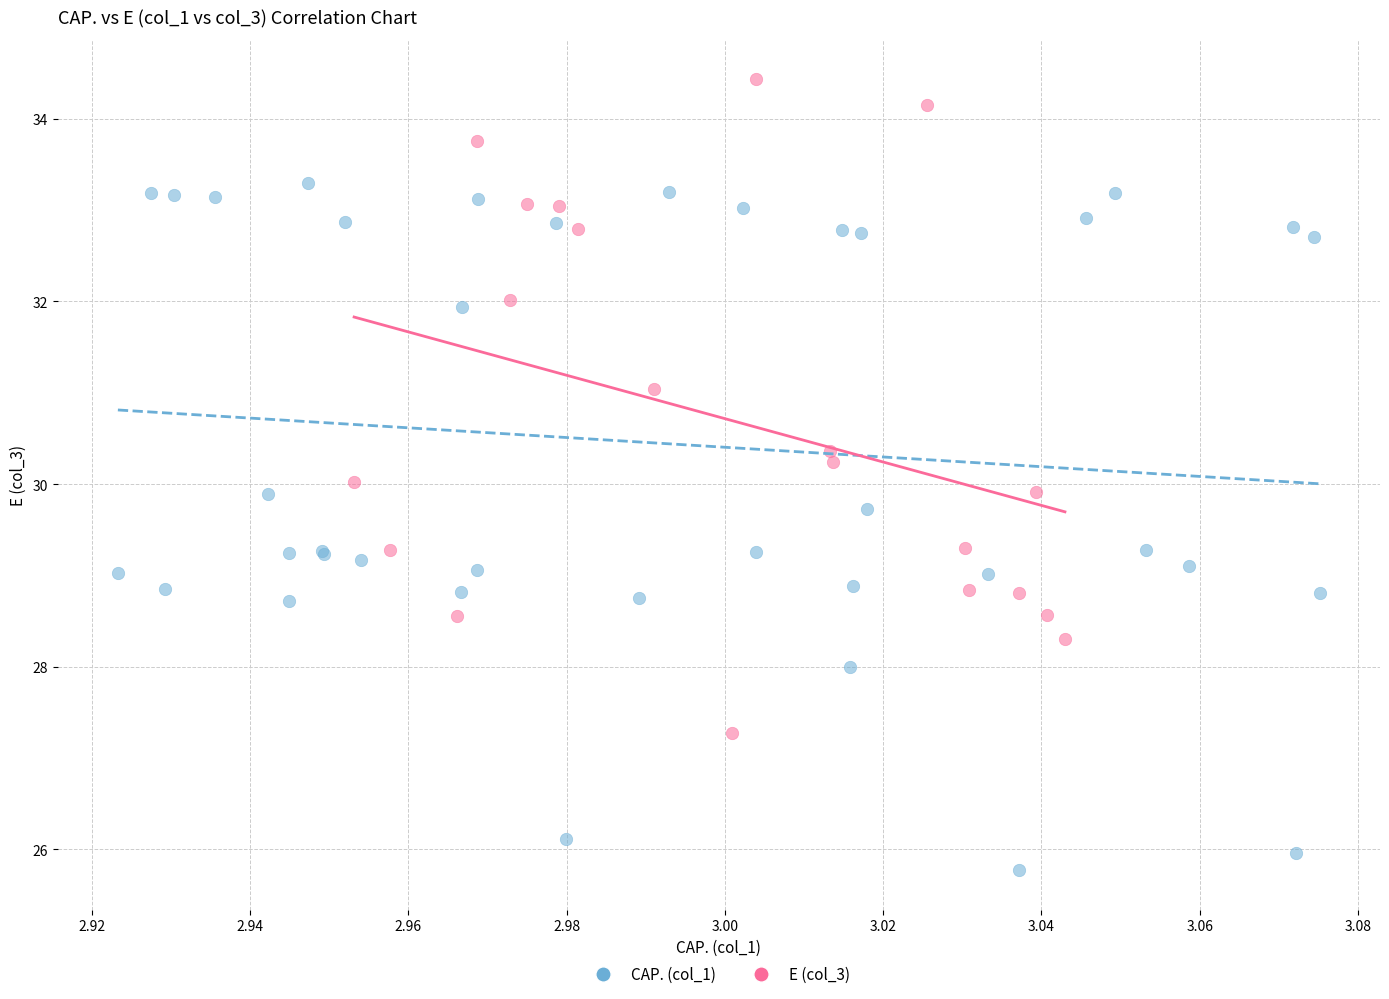

Which series has the largest Y range (max minus min)?

CAP. (col_1)